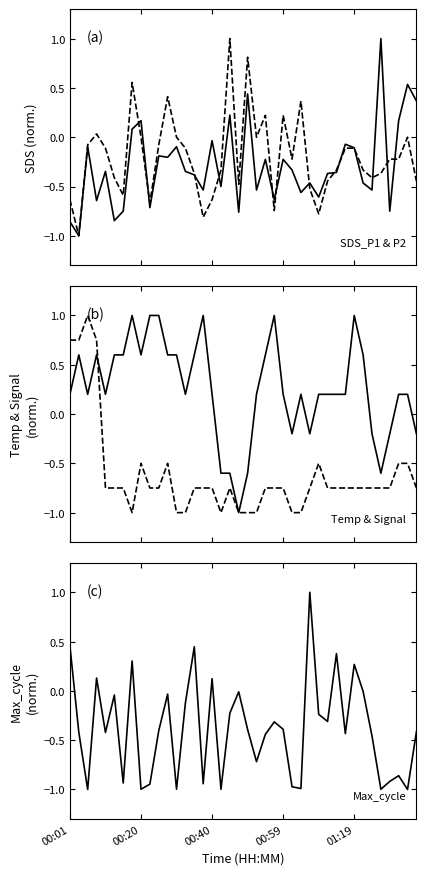

What is the sum of the Signal values at 6 and 39?

-1.5